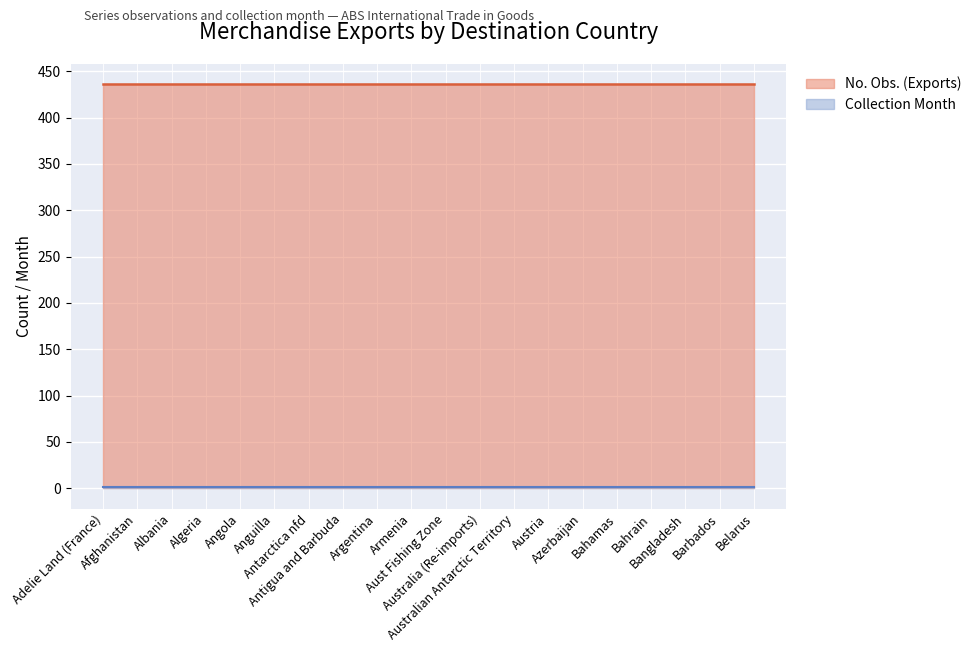

What is the lowest value of the Collection Month series?

1